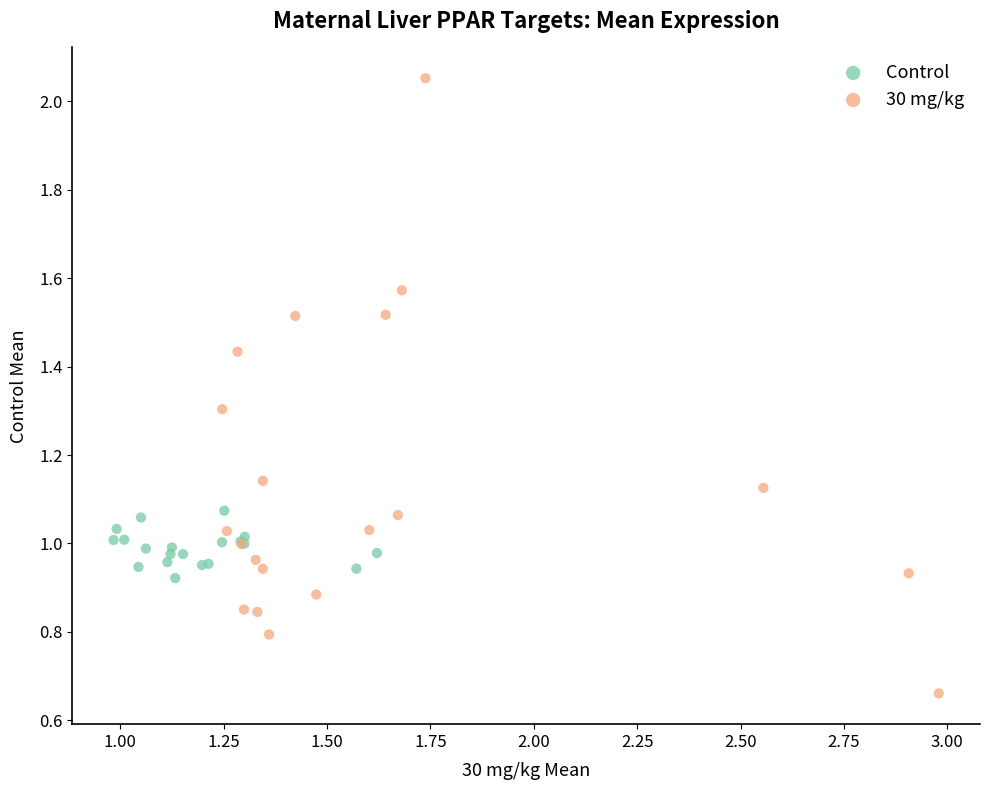

Which series reaches the minimum Y coordinate?

30 mg/kg